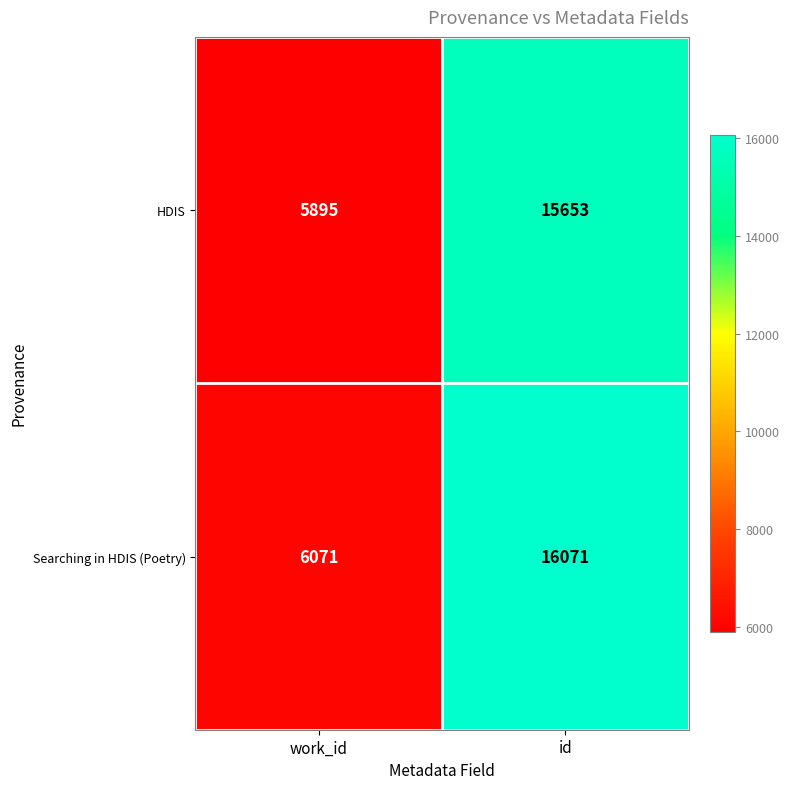

Reading right to left, what are all the values shown in this chart?

HDIS: id=15653	work_id=5895
Searching in HDIS (Poetry): id=16071	work_id=6071